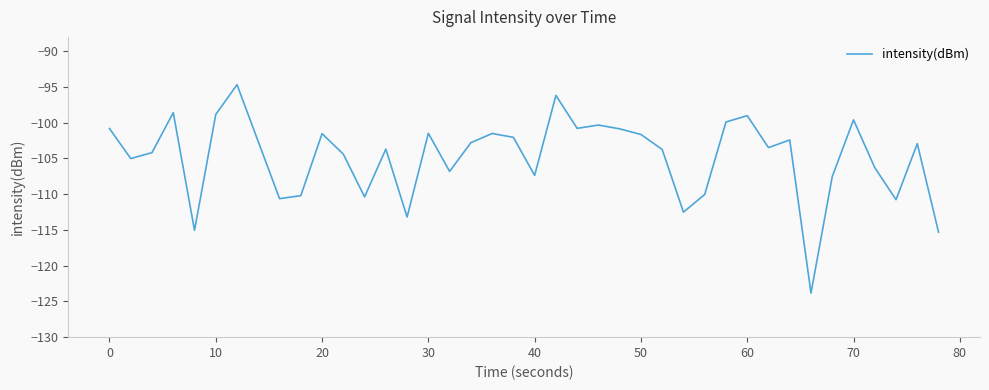

What is the maximum value shown in the chart?

-94.7